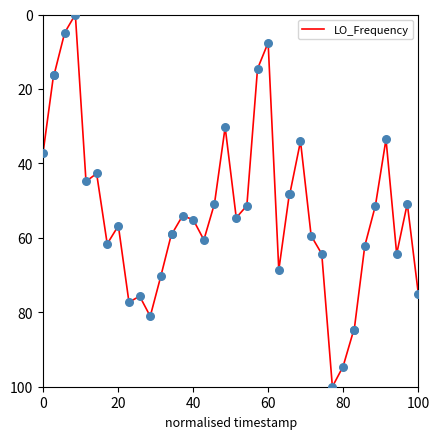

What is the greatest value displayed?

100.0